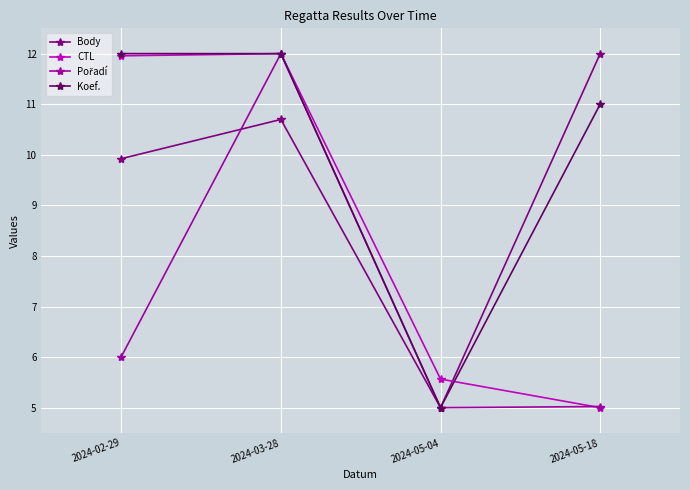

What is the label of the 1st point from the left?

2024-02-29